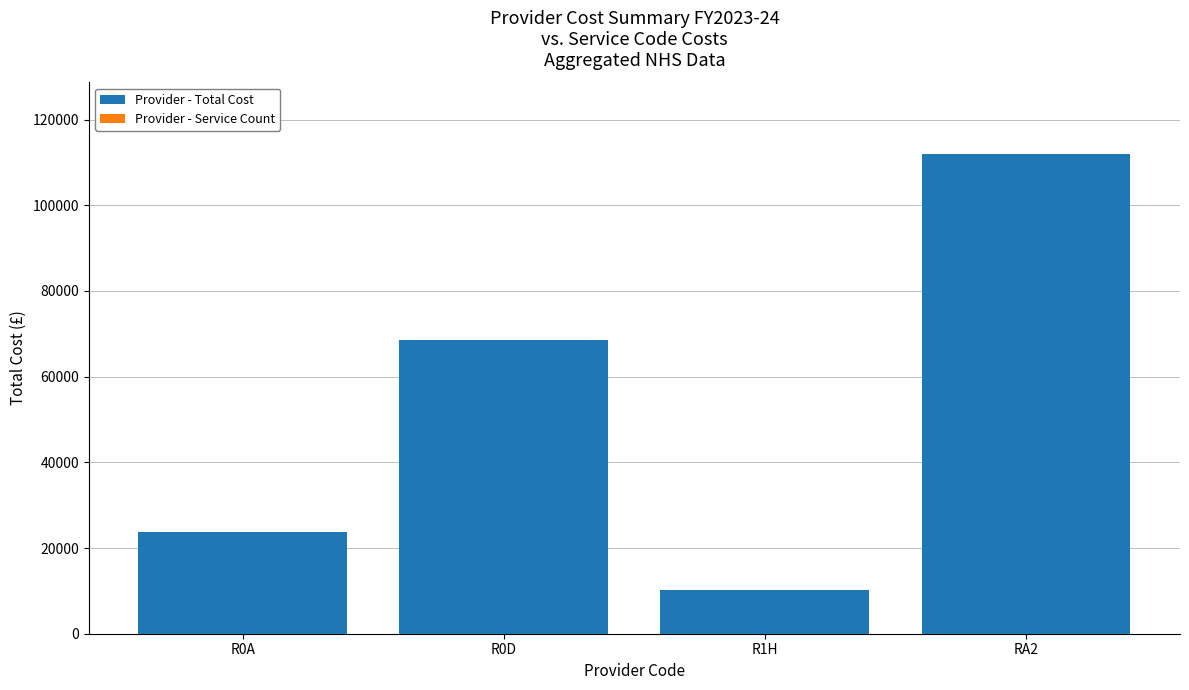

List the labels in order of value, largest first.

RA2, R0D, R0A, R1H